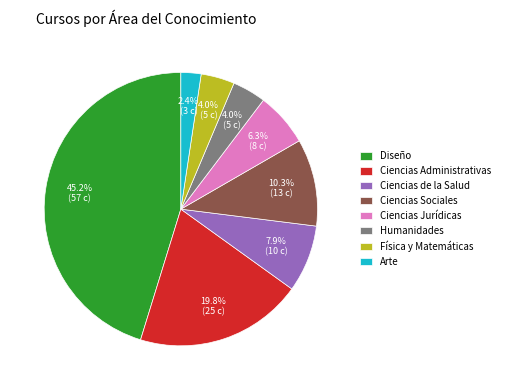

What percentage is NOT represented by Ciencias Jurídicas?

93.7%